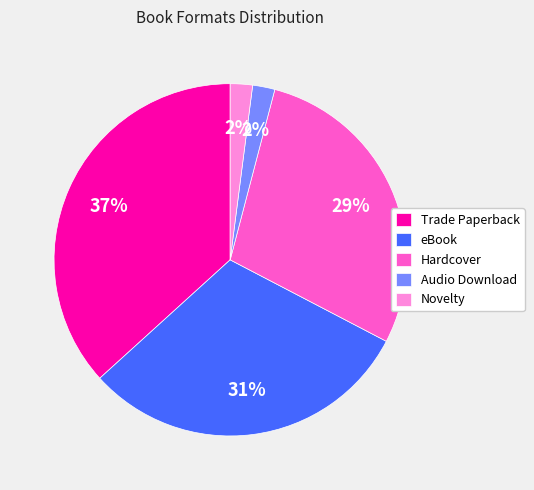

Do Hardcover and Novelty together represent more than half of the pie?

No